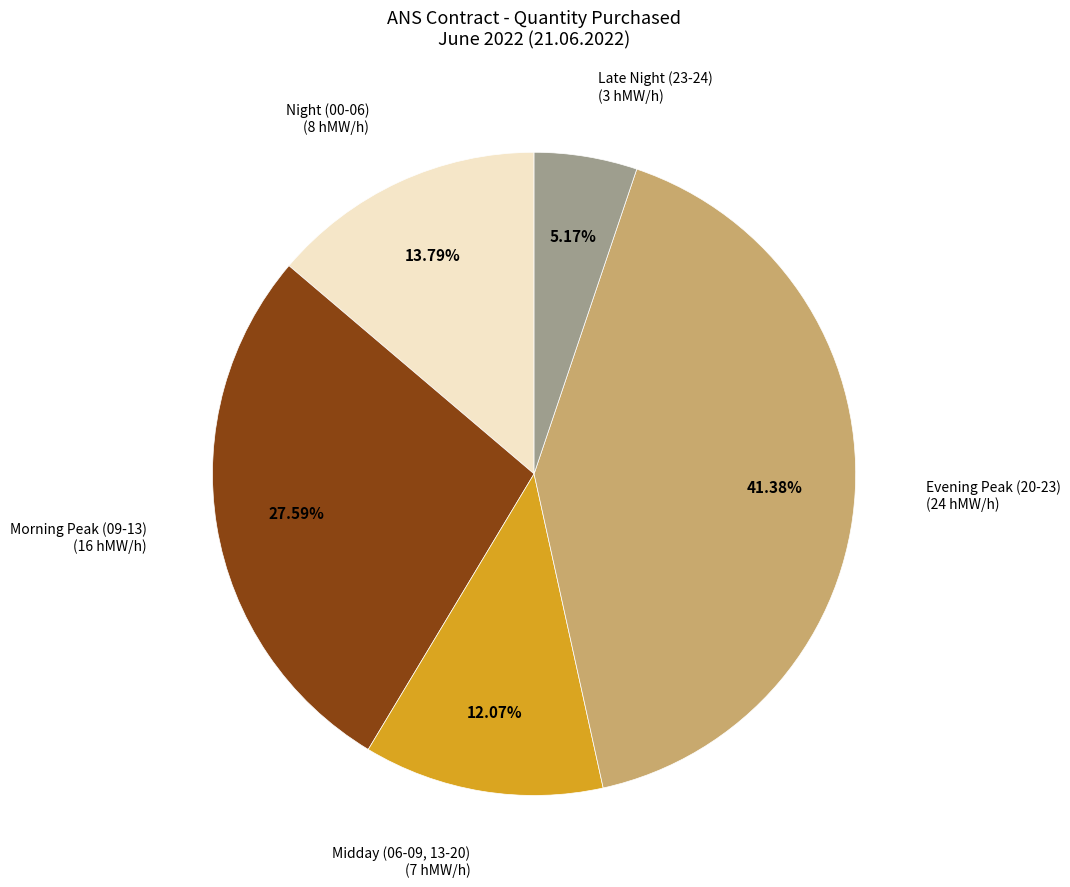

Does any single category account for the majority?

No